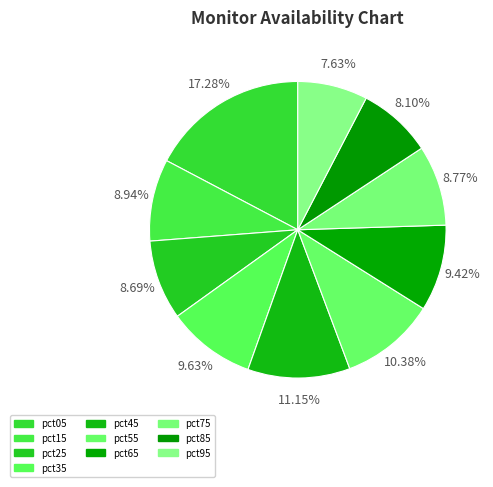

What percentage is the pct45 slice, to the nearest percent?

11%